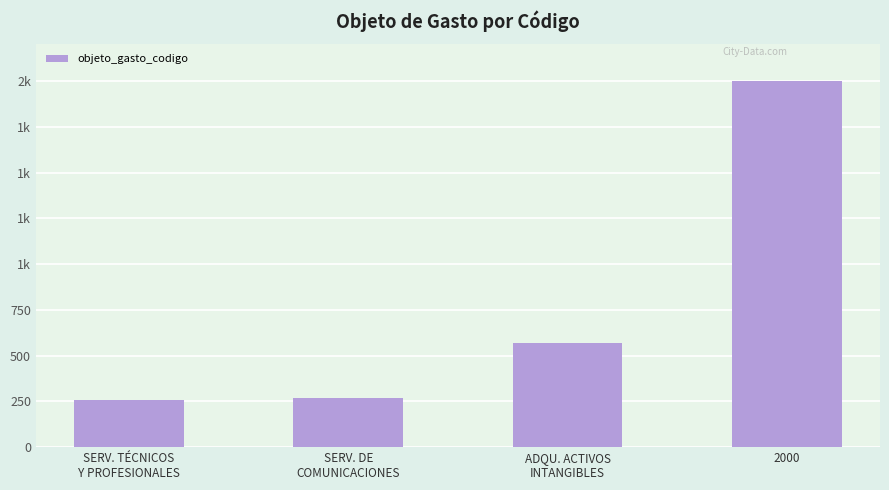

Are the bars horizontal?

No